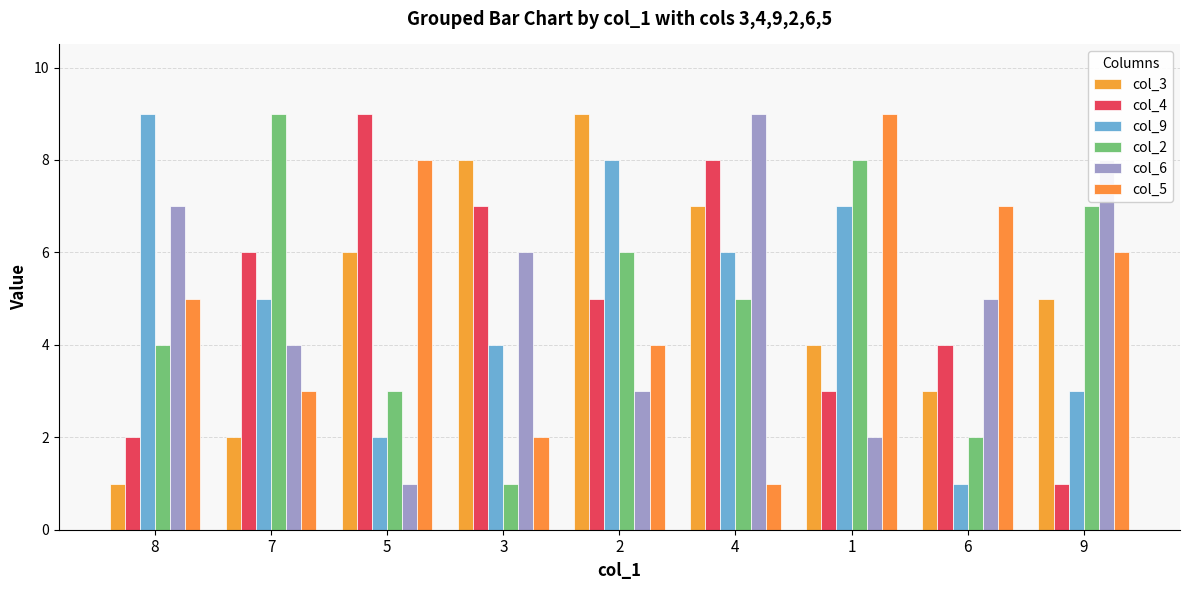

Reading left to right, extract all data points from this chart.

col_3: 1	2	6	8	9	7	4	3	5
col_4: 2	6	9	7	5	8	3	4	1
col_9: 9	5	2	4	8	6	7	1	3
col_2: 4	9	3	1	6	5	8	2	7
col_6: 7	4	1	6	3	9	2	5	8
col_5: 5	3	8	2	4	1	9	7	6